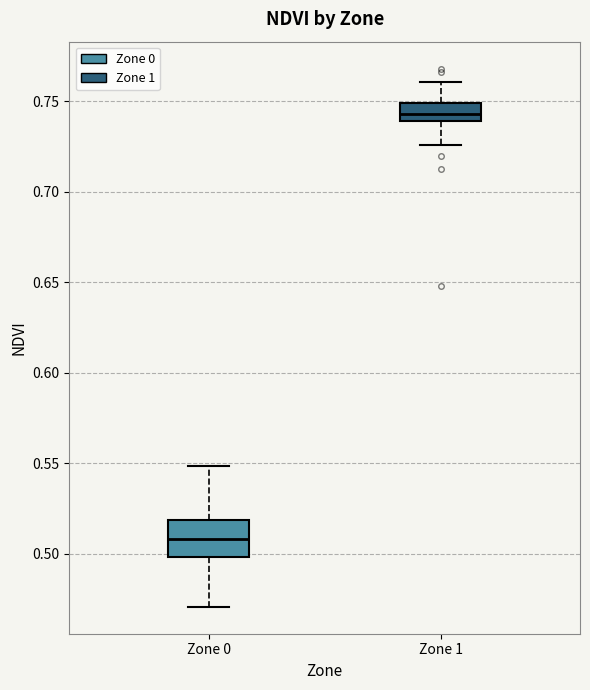

Comparing the boxes themselves (not the whiskers), which one is the tallest?

Zone 0